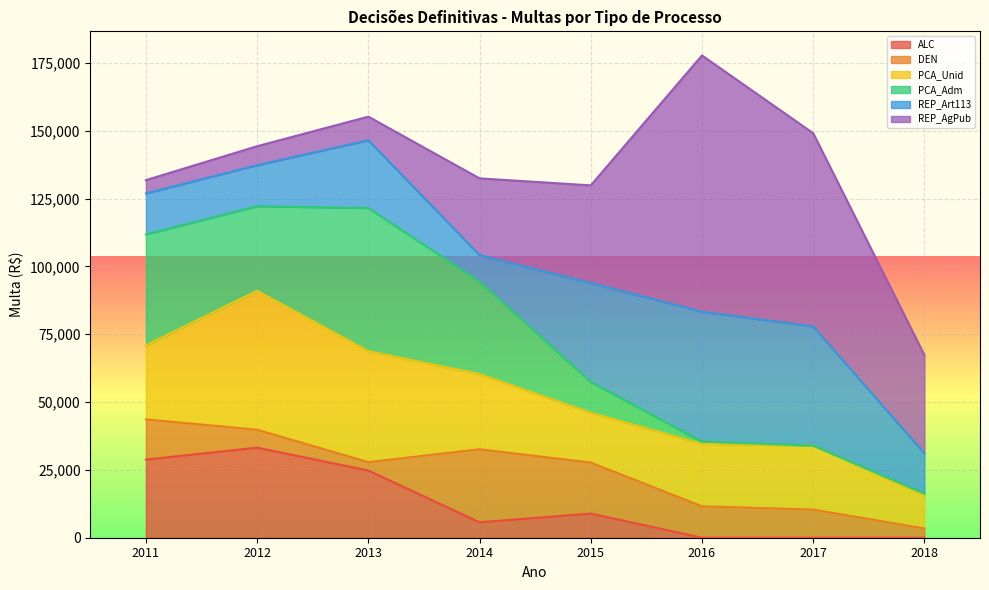

True or false: PCA_Unid and REP_Art113 intersect in this chart.

True